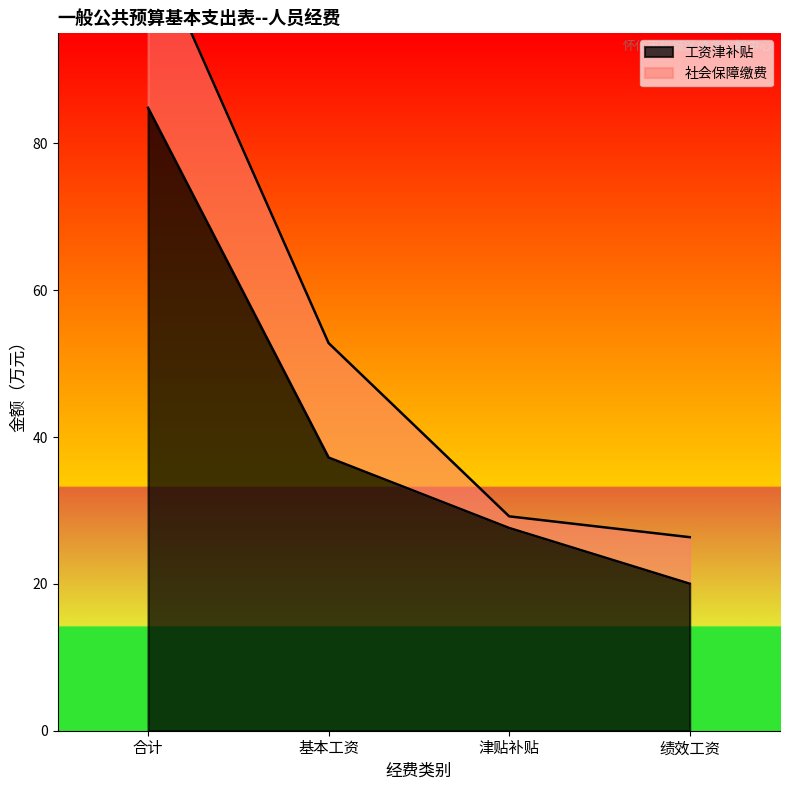

What is the greatest value displayed?

84.9